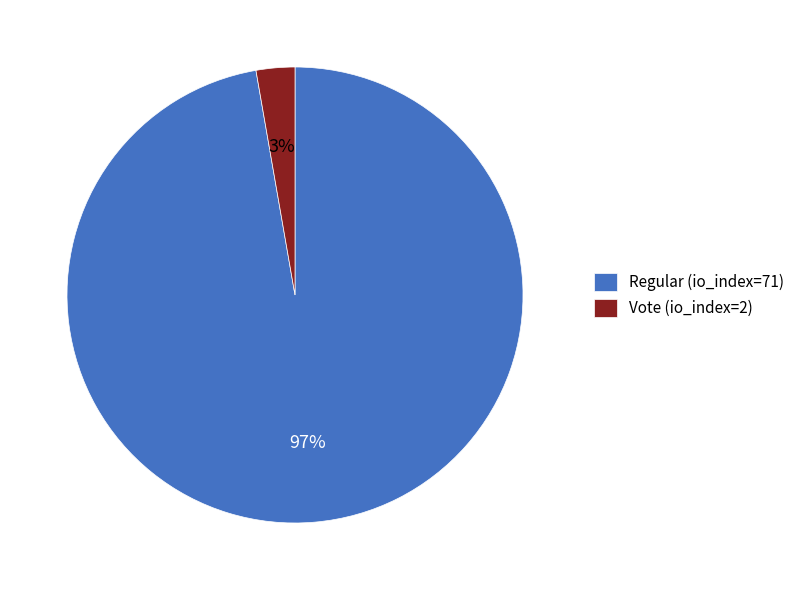

Is the sum of Regular (io_index=71) and Vote (io_index=2) greater than half?

Yes